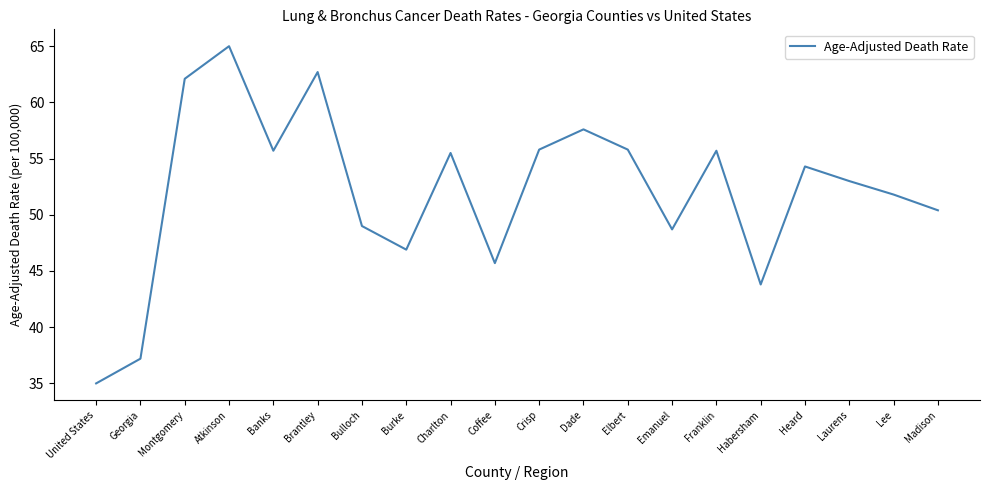

What is the difference between the values at United States and Lee?

16.8